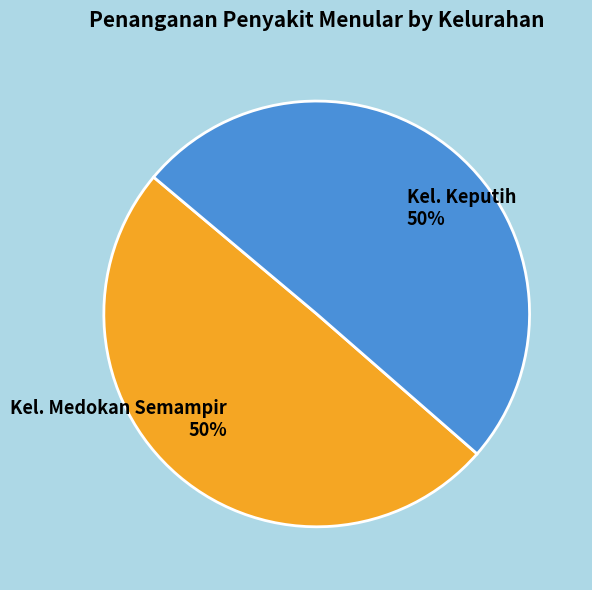

Count the number of slices in the pie.

2